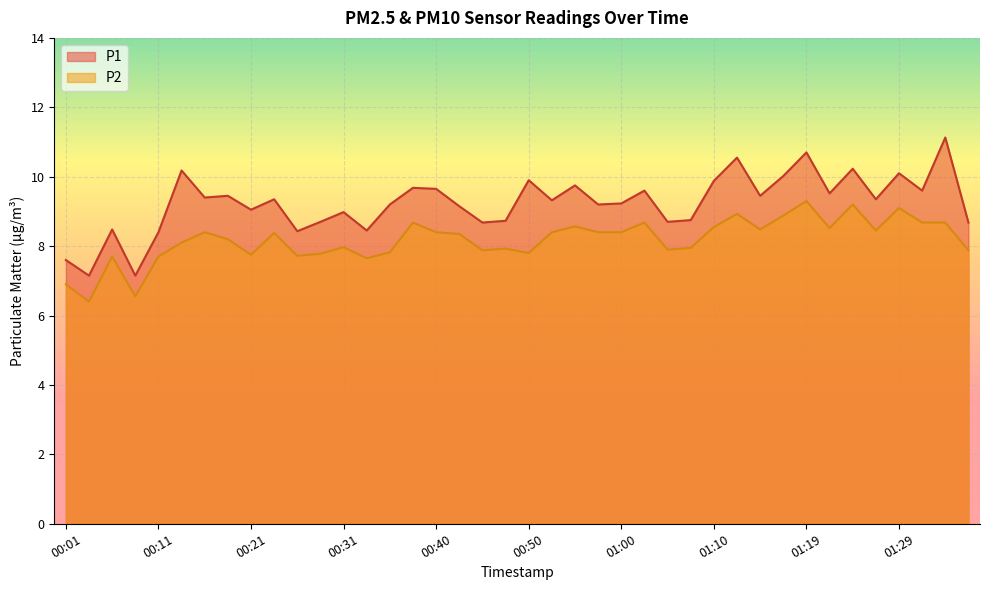

In P2, how many points are lower than both neighbors (excluding endpoints)?

11